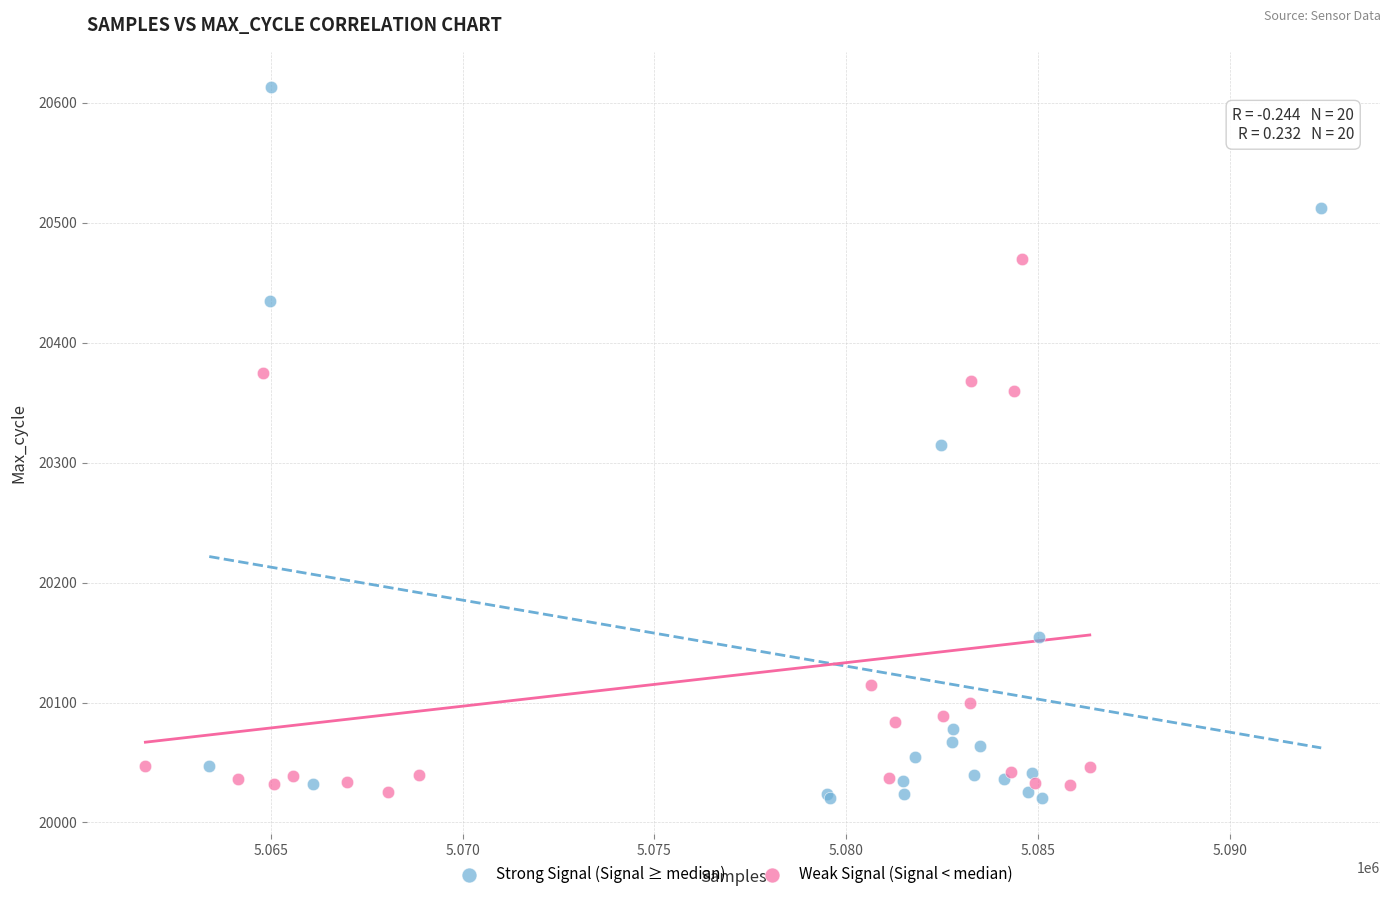

Which series has the largest Y range (max minus min)?

Strong Signal (Signal ≥ median)